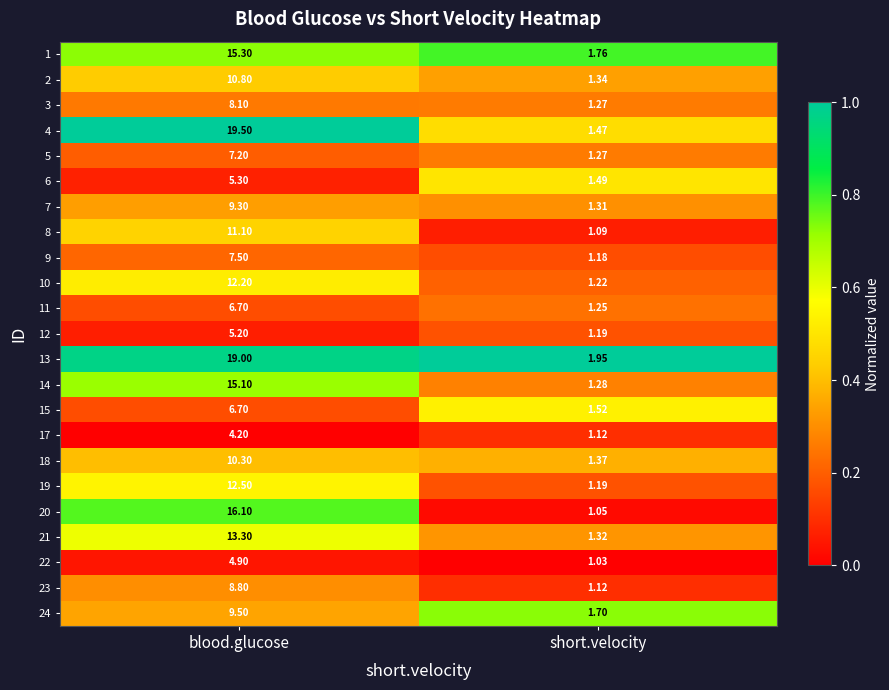

At which category does the chart reach its peak across all series?

blood.glucose